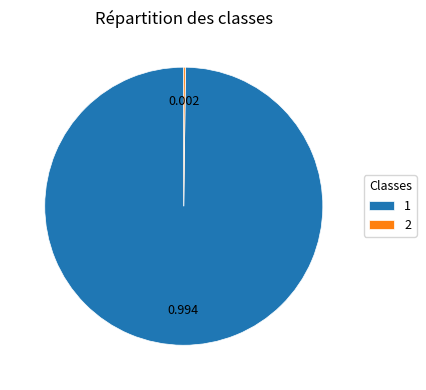

Does 1 account for over 50% of the chart?

Yes